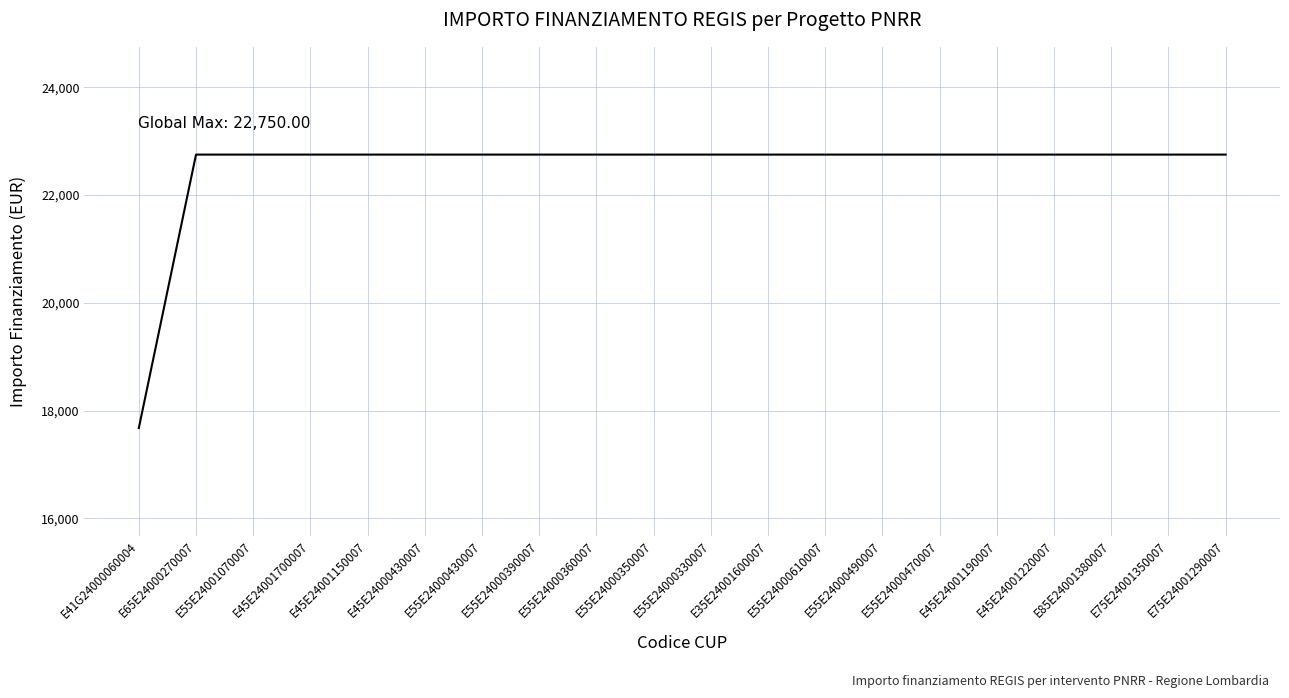

At which category does the chart reach its minimum across all series?

E41G24000060004